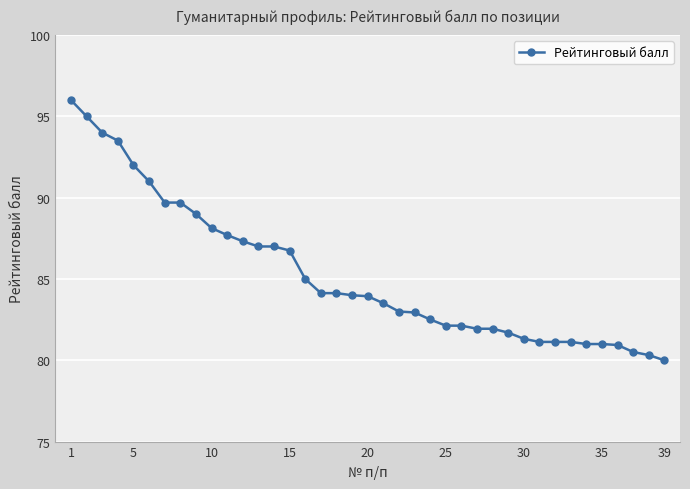

What is the value of the 35th point from the left?

81.0